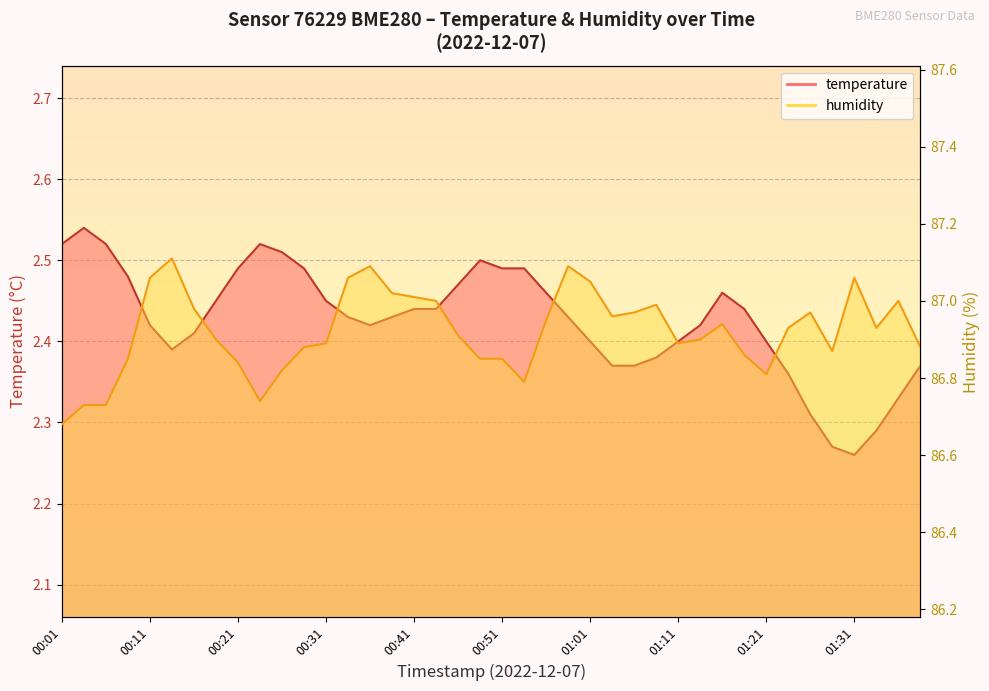

What is the difference between the humidity values at 00:06 and 01:28?

0.1